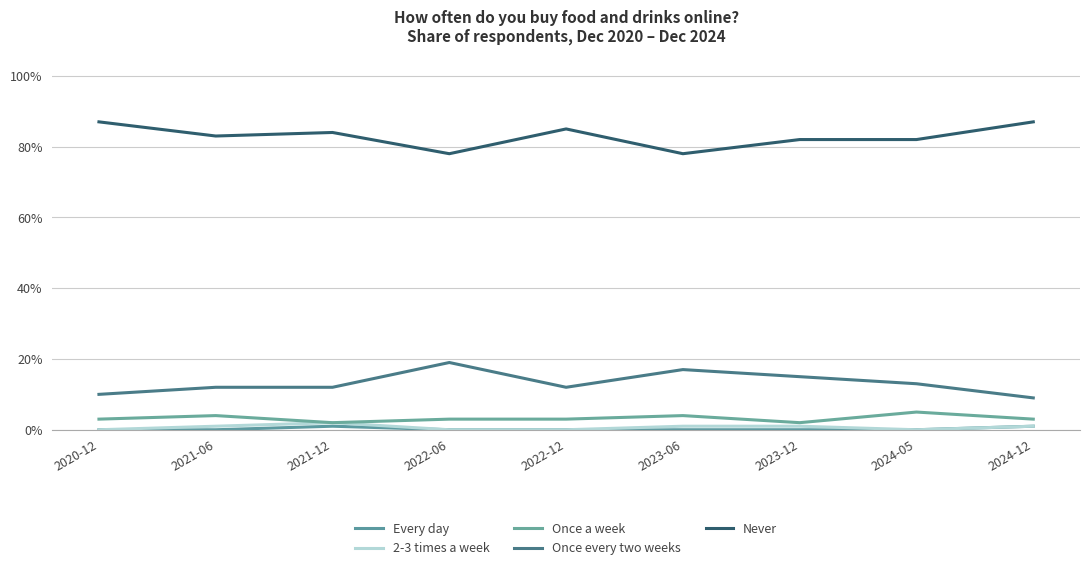

Does the chart have visible grid lines?

Yes